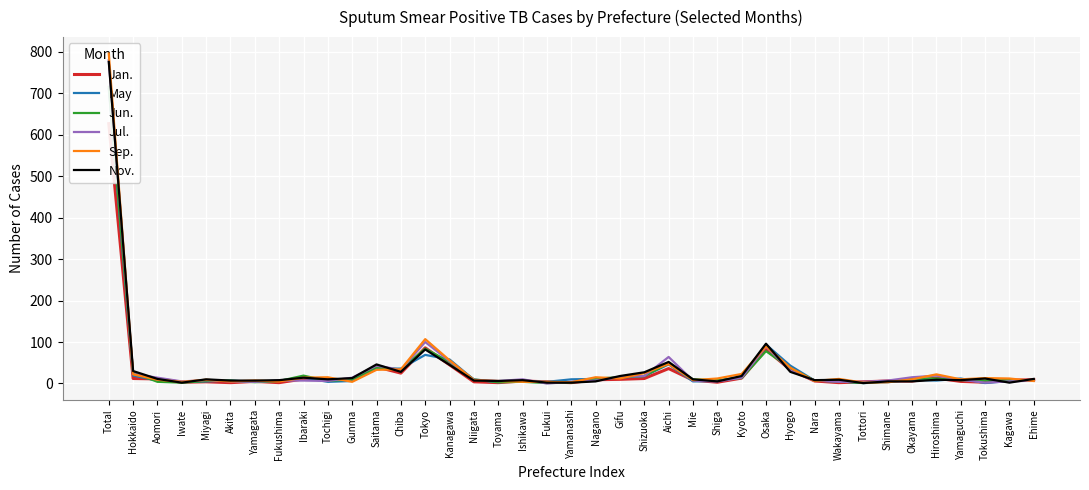

Reading left to right, transcribe all the data shown in this chart.

Jan.: 627	12	11	3	4	2	5	2	11	9	10	40	25	86	45	4	2	6	4	2	9	10	12	36	8	3	13	82	33	6	2	4	6	6	13	5	3	8	9
May: 710	19	7	3	5	7	4	7	14	4	6	35	36	69	58	9	3	6	4	10	11	14	18	46	5	6	16	94	43	7	5	1	3	9	7	12	1	6	8
Jun.: 716	26	4	2	6	7	3	6	19	6	10	39	34	84	52	10	3	4	1	2	12	15	18	48	10	8	13	78	37	7	5	1	5	12	12	8	7	8	8
Jul.: 780	23	14	5	8	5	4	7	7	6	14	43	33	100	54	9	6	10	0	4	7	16	18	64	7	5	14	89	31	7	4	4	7	15	19	9	2	5	7
Sep.: 796	22	9	4	9	5	7	5	14	15	4	33	34	107	56	8	6	4	4	3	15	12	25	47	8	12	23	90	38	6	11	2	3	10	22	10	13	12	6
Nov.: 776	30	11	2	10	7	7	8	14	10	13	46	28	82	45	7	6	8	2	2	5	18	27	52	10	5	18	96	28	8	9	1	5	5	9	8	12	2	11